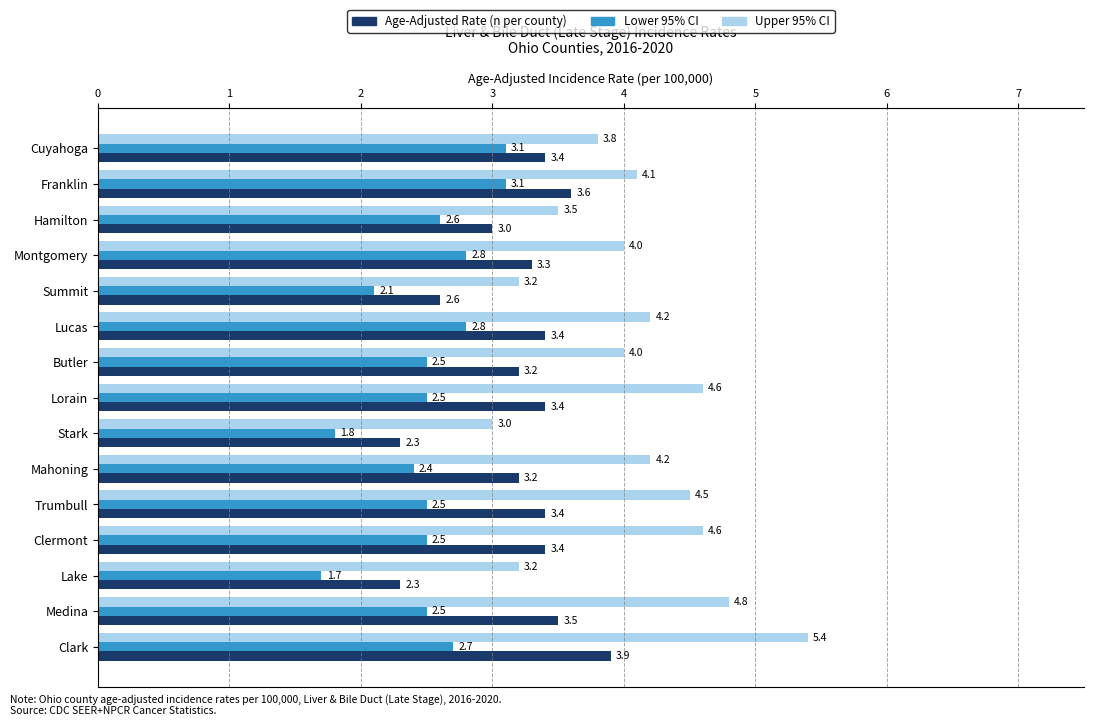

What is the minimum value shown in the chart?

1.7